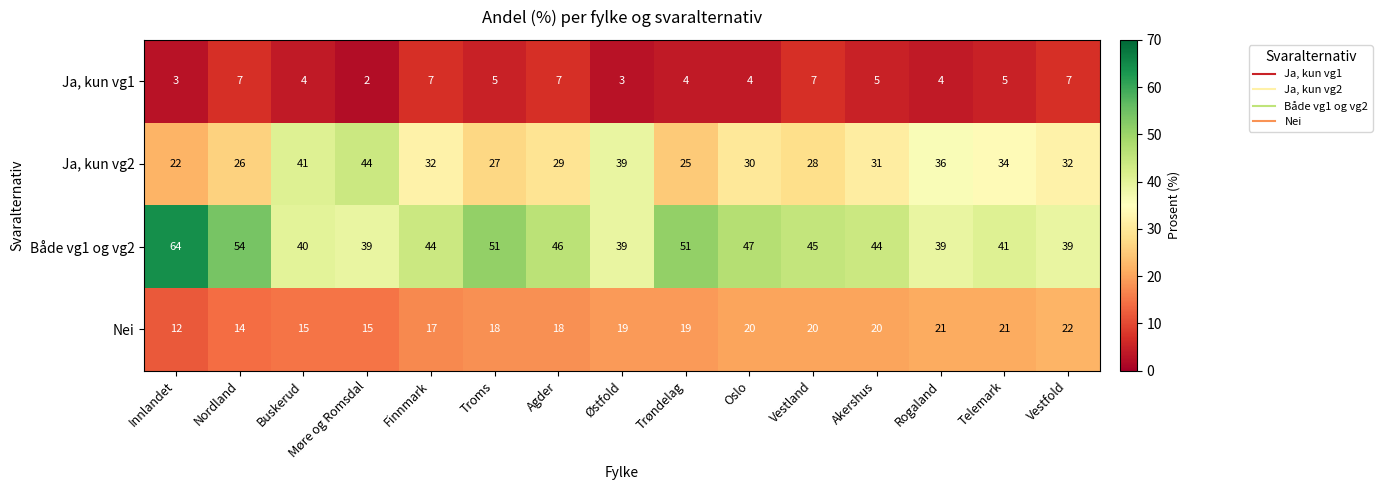

Rank the series at Møre og Romsdal from lowest to highest value.

Ja, kun vg1, Nei, Både vg1 og vg2, Ja, kun vg2